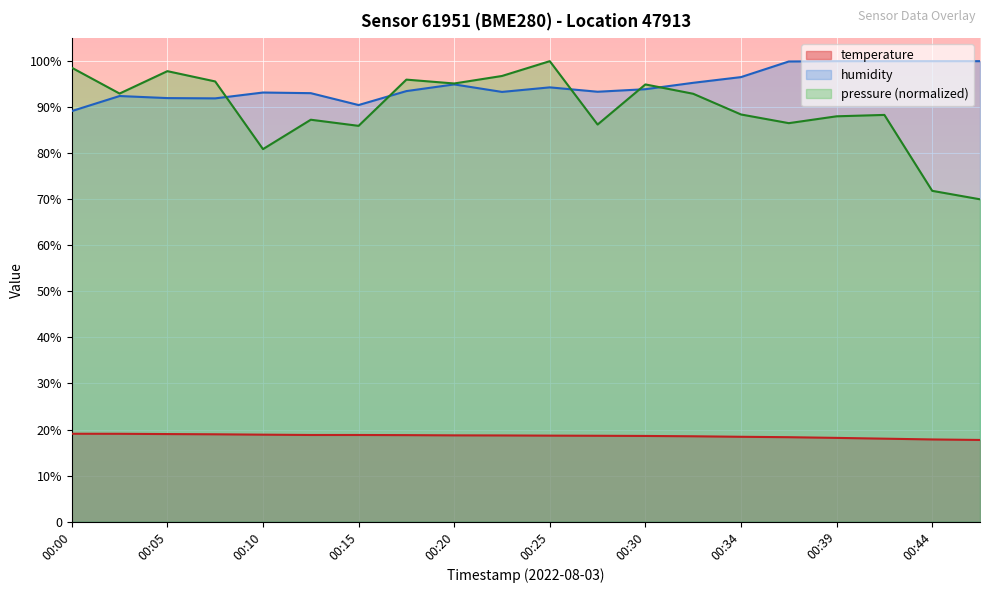

What is the smallest value displayed?

17.7